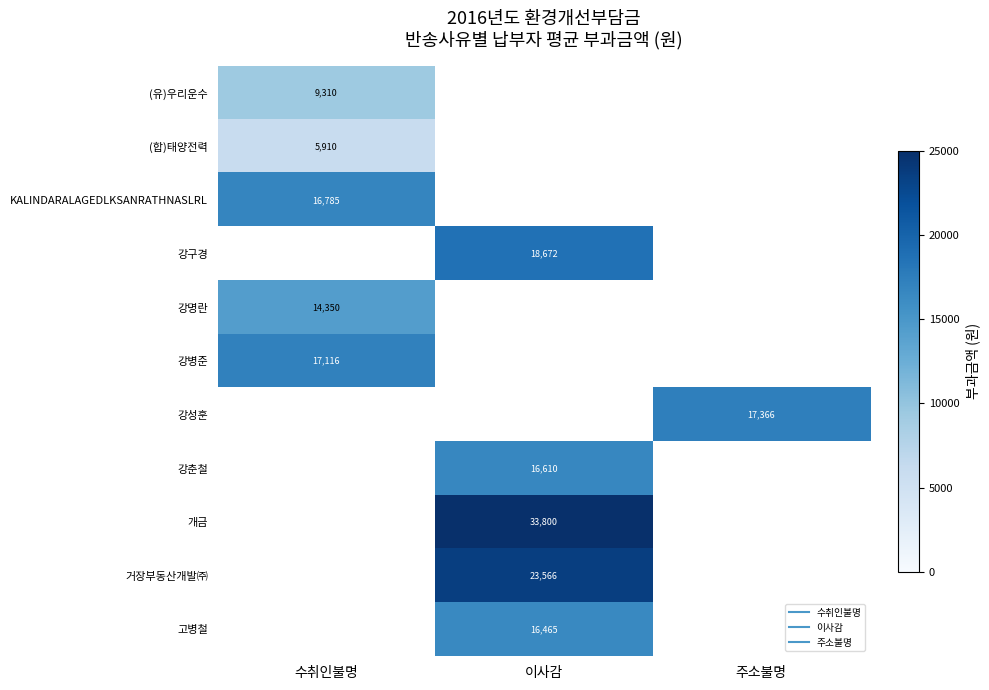

Is it true that (유)우리운수 equals 0.0 at 이사감?

True